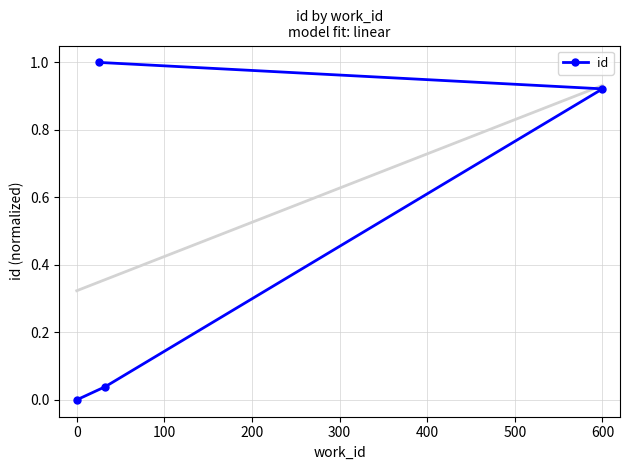

How many lines are shown in the chart?

1